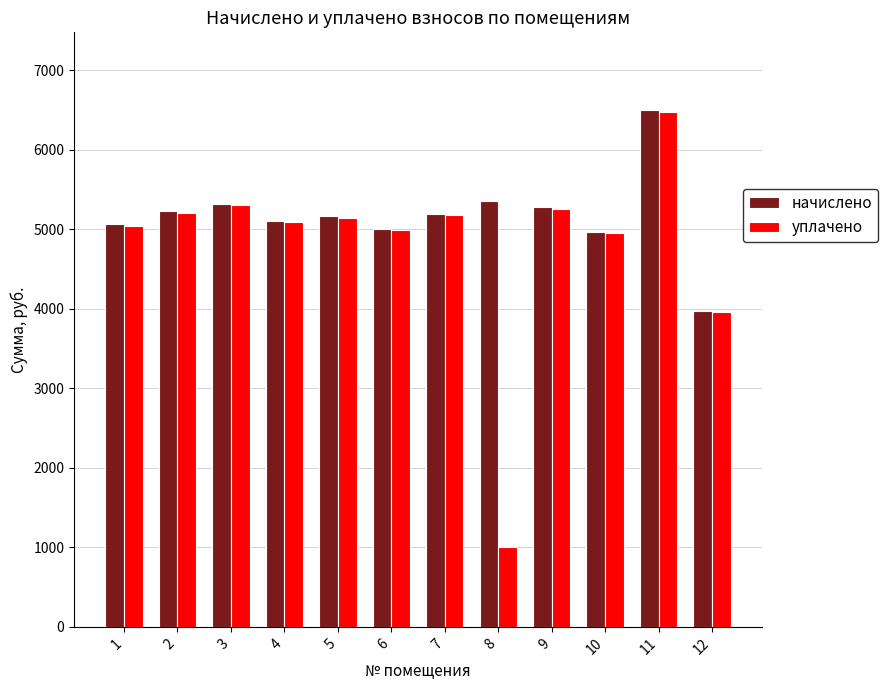

List the series in order of their overall mean, lowest first.

уплачено, начислено